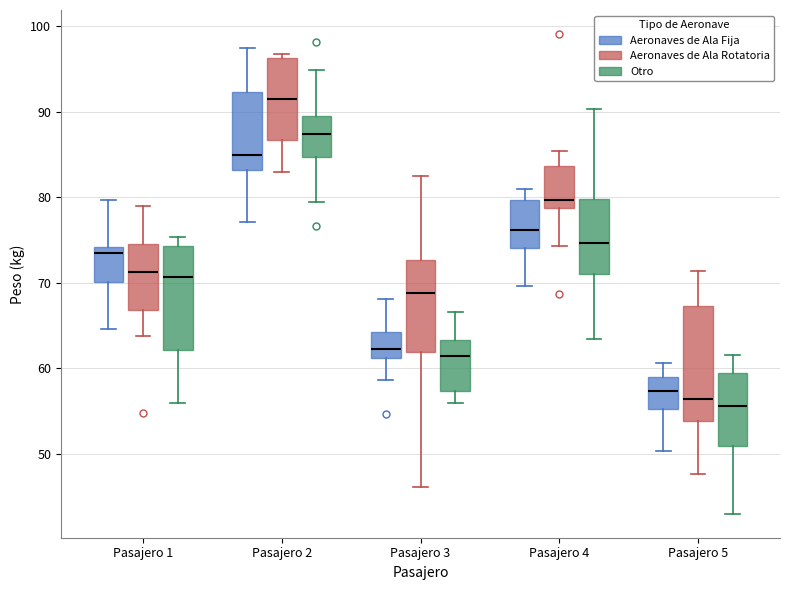

Reading left to right, read every box against the y-axis: the position of its median line, the range the box covers, and the ends of its whiskers. The values are not printed on the chart, so give them approximately, as read against the axis.

Pasajero 1 (Aeronaves de Ala Fija): median 74 (just below the box's upper edge), box 70 to 74, whiskers 65 to 80
Pasajero 1 (Aeronaves de Ala Rotatoria): median 71, box 67 to 75, whiskers 64 to 79
Pasajero 1 (Otro): median 71, box 62 to 74, whiskers 56 to 75
Pasajero 2 (Aeronaves de Ala Fija): median 85, box 83 to 92, whiskers 77 to 97
Pasajero 2 (Aeronaves de Ala Rotatoria): median 91, box 87 to 96, whiskers 83 to 97
Pasajero 2 (Otro): median 87, box 85 to 90, whiskers 79 to 95
Pasajero 3 (Aeronaves de Ala Fija): median 62, box 61 to 64, whiskers 59 to 68
Pasajero 3 (Aeronaves de Ala Rotatoria): median 69, box 62 to 73, whiskers 46 to 83
Pasajero 3 (Otro): median 61, box 57 to 63, whiskers 56 to 67
Pasajero 4 (Aeronaves de Ala Fija): median 76, box 74 to 80, whiskers 70 to 81
Pasajero 4 (Aeronaves de Ala Rotatoria): median 80, box 79 to 84, whiskers 74 to 85
Pasajero 4 (Otro): median 75, box 71 to 80, whiskers 63 to 90
Pasajero 5 (Aeronaves de Ala Fija): median 57, box 55 to 59, whiskers 50 to 61
Pasajero 5 (Aeronaves de Ala Rotatoria): median 56, box 54 to 67, whiskers 48 to 71
Pasajero 5 (Otro): median 56, box 51 to 59, whiskers 43 to 62